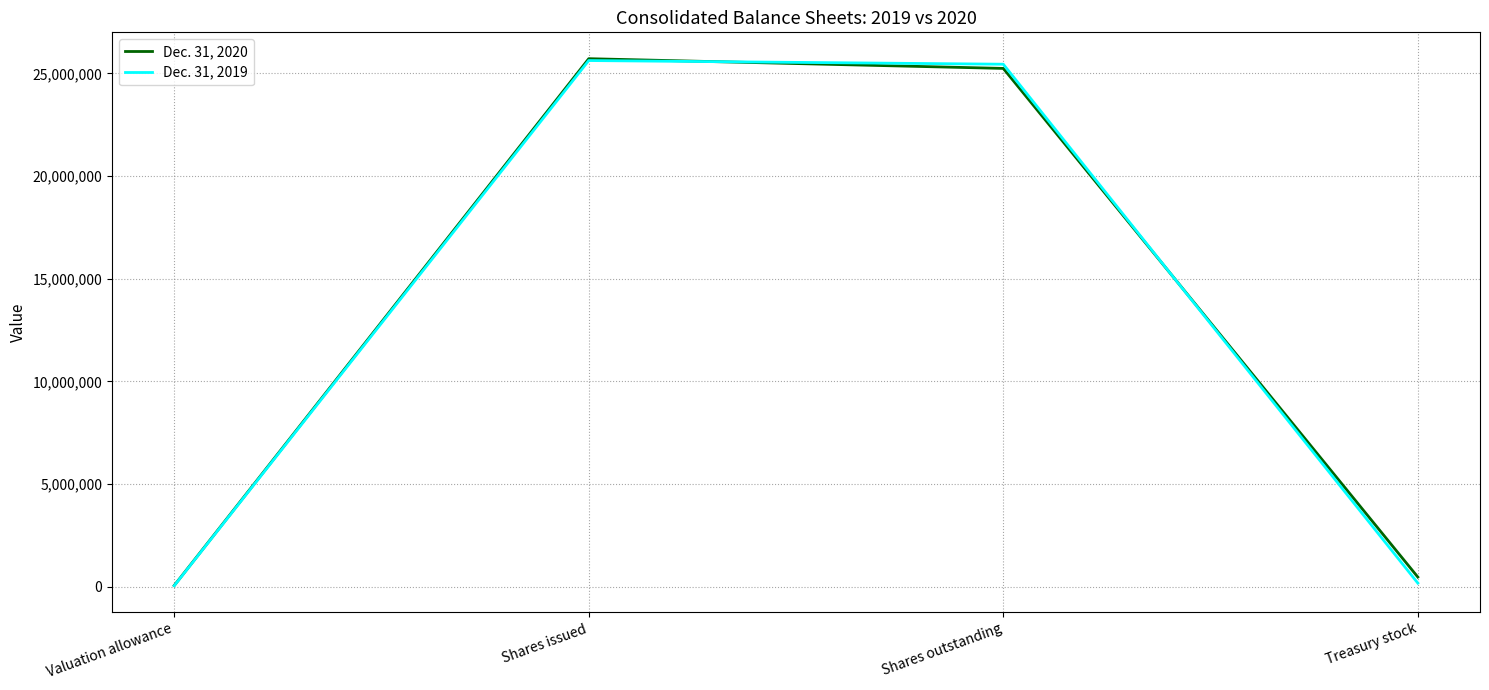

Count the number of data series in this chart.

2